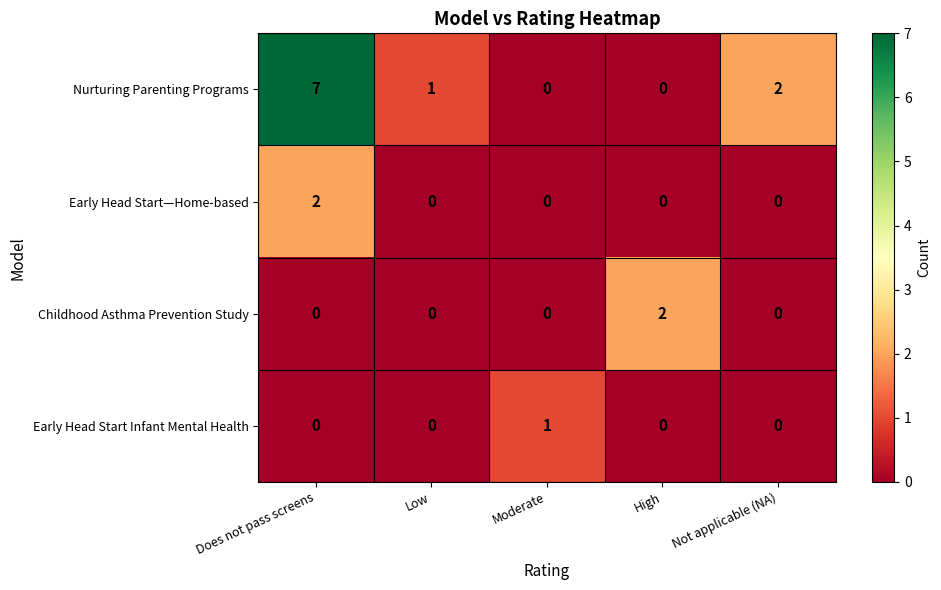

Which series has the largest range (max minus min)?

Nurturing Parenting Programs